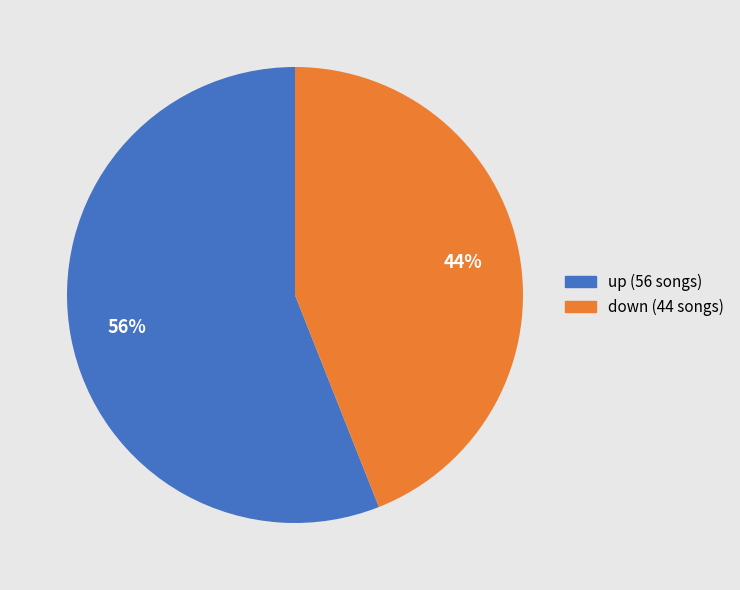

Approximately how many times larger is the value at up compared to down?

1.3